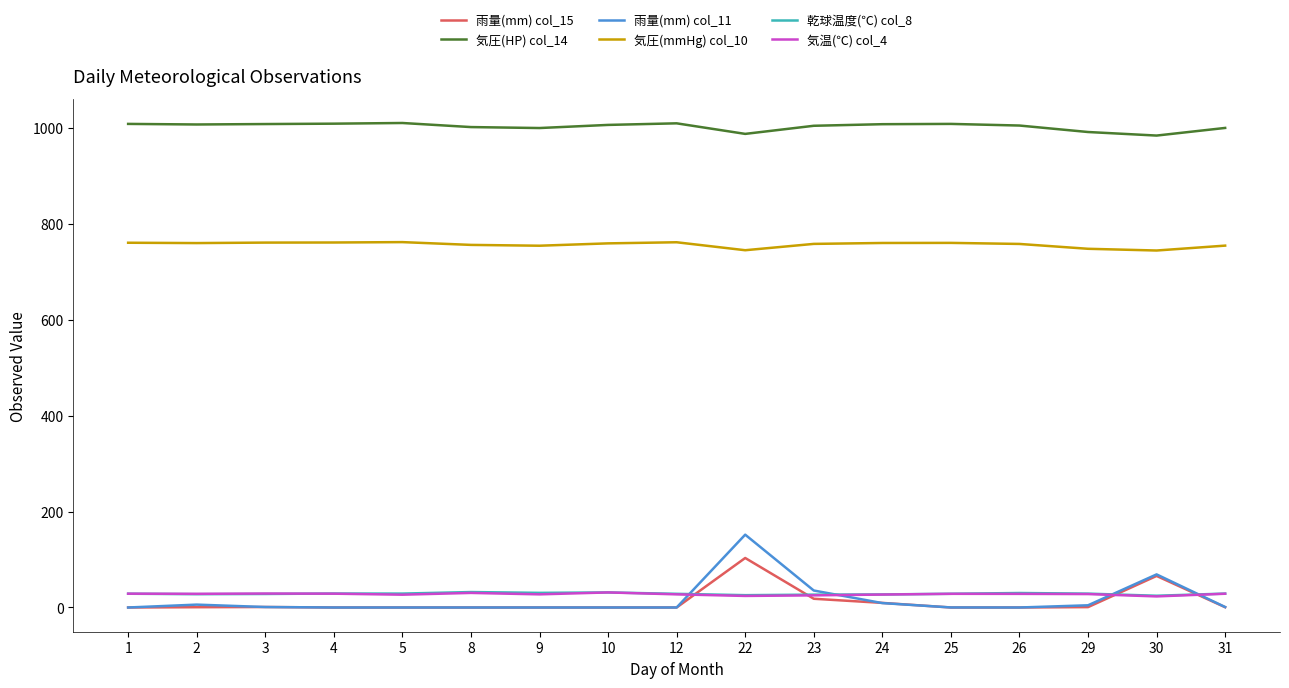

Is the value of 雨量(mm) col_15 at 12 greater than the value of 気圧(mmHg) col_10 at 31?

No